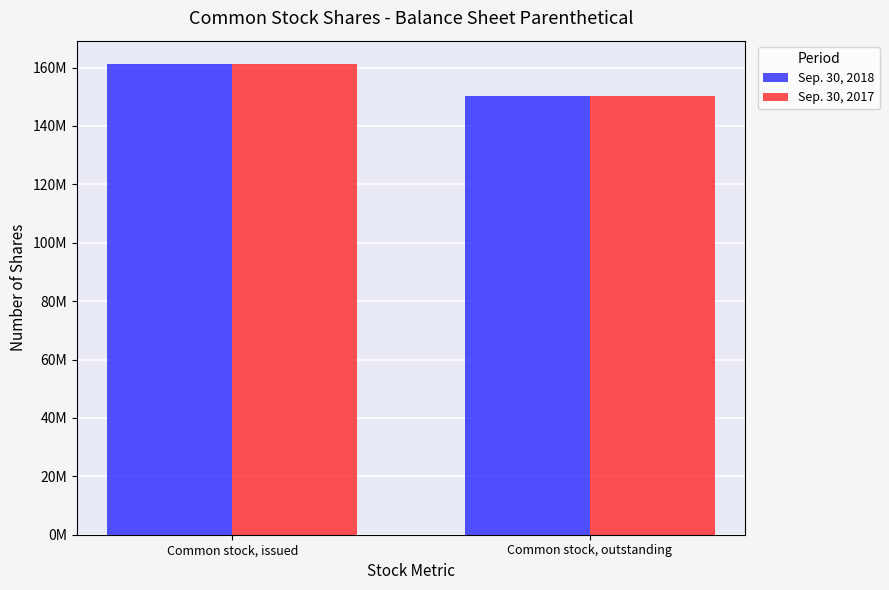

At Common stock, outstanding, list the series in order from largest to smallest.

Sep. 30, 2018, Sep. 30, 2017